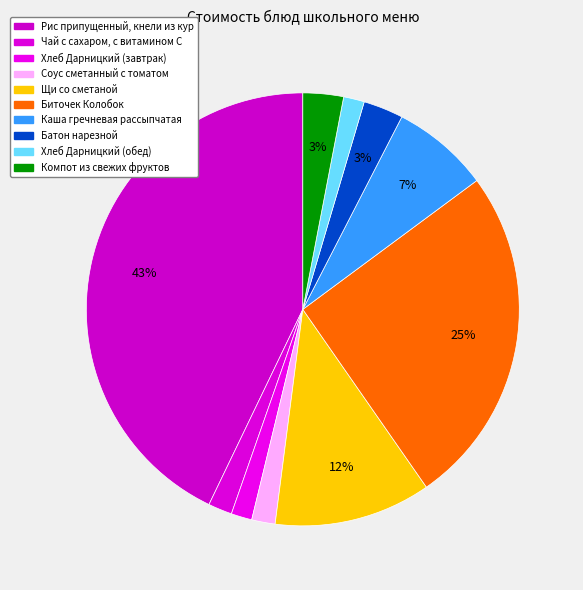

Count the number of slices in the pie.

10